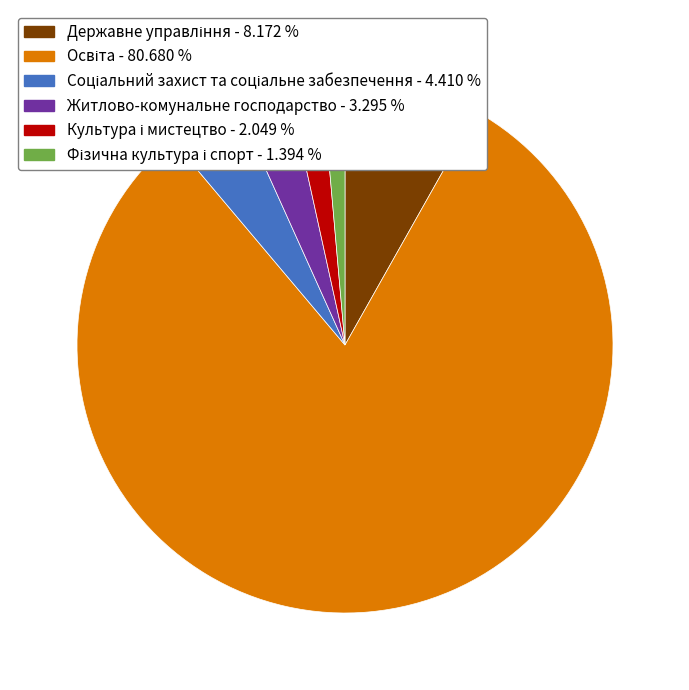

Is there a majority slice in this chart?

Yes